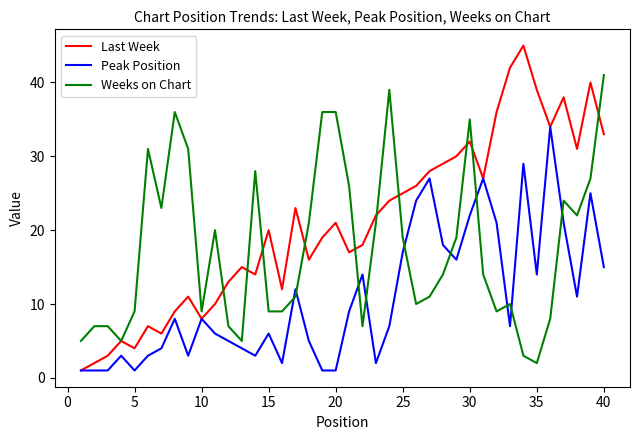

List the series in order of their overall mean, lowest first.

Peak Position, Weeks on Chart, Last Week